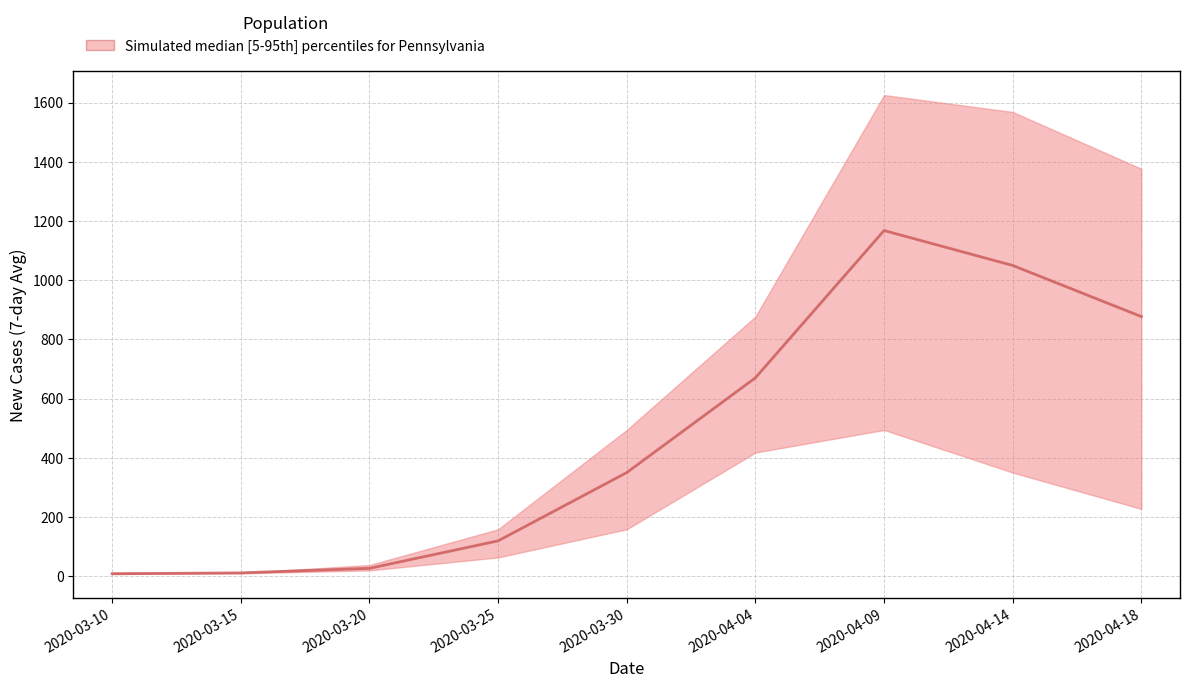

Reading left to right, transcribe all the data shown in this chart.

upper: 12.0	11.0	37.4	158.3	493.9	876.9	1625.3	1568.1	1376.1
median: 8.0	11.0	26.3	119.1	349.9	670.0	1167.6	1049.6	876.9
lower: 7.3	9.4	19.4	63.3	158.3	417.6	493.9	349.9	227.0